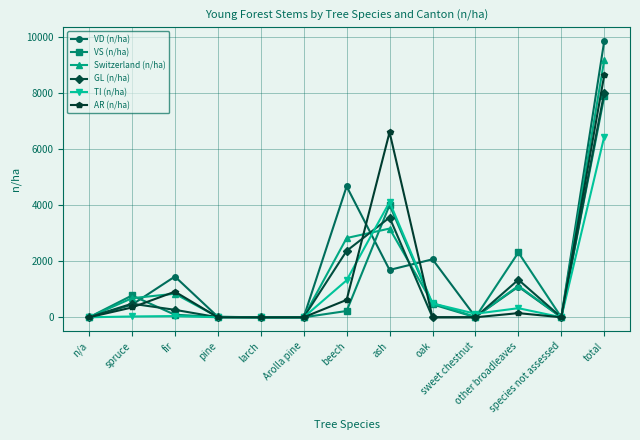

Does the chart have visible grid lines?

Yes